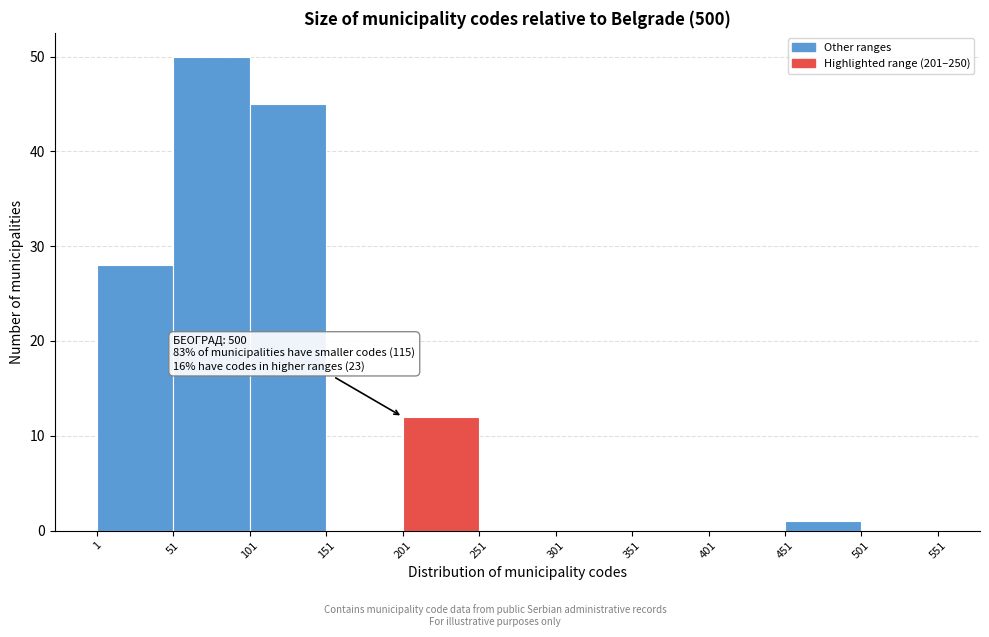

Over which range of the x-axis is the bar tallest?

51 to 101